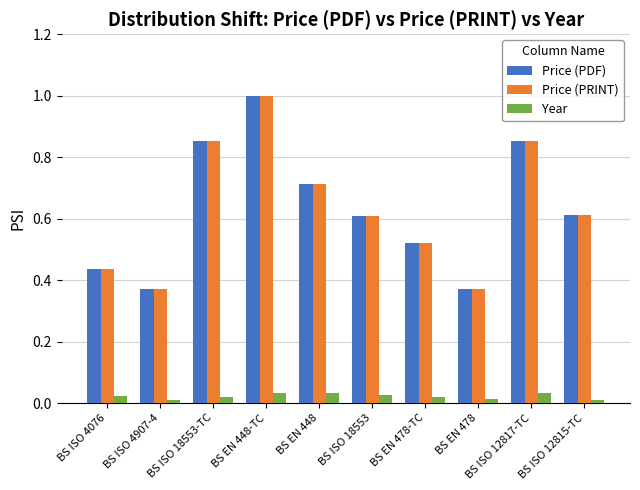

Which has a higher value, BS ISO 18553-TC or BS ISO 18553?

BS ISO 18553-TC